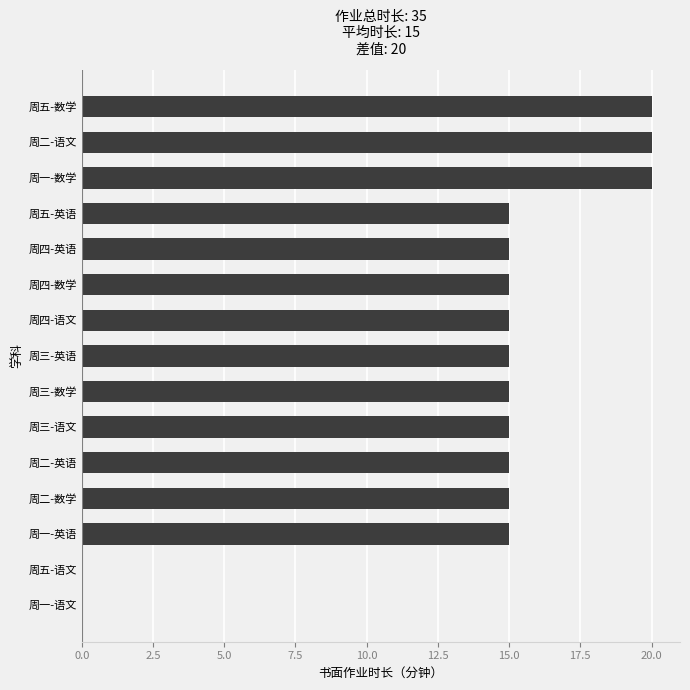

True or false: the data shows -10 at 周一-语文.

False